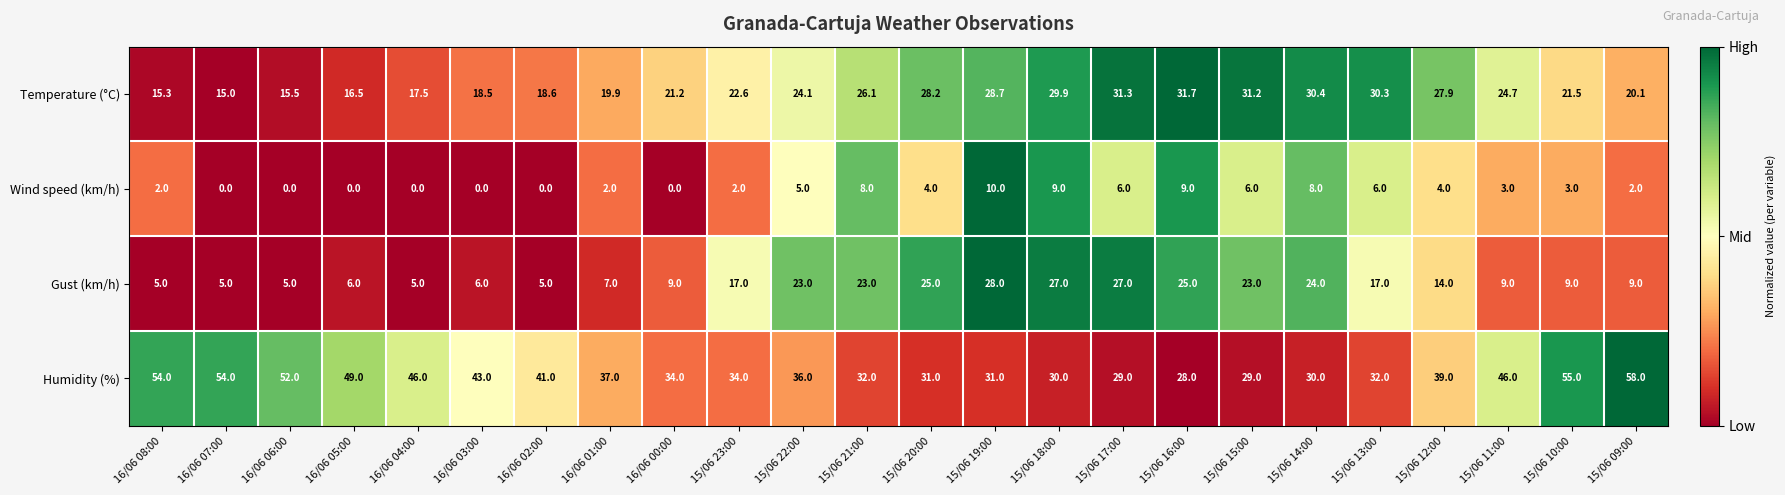

At which category is the sum across all series the highest?

15/06 19:00